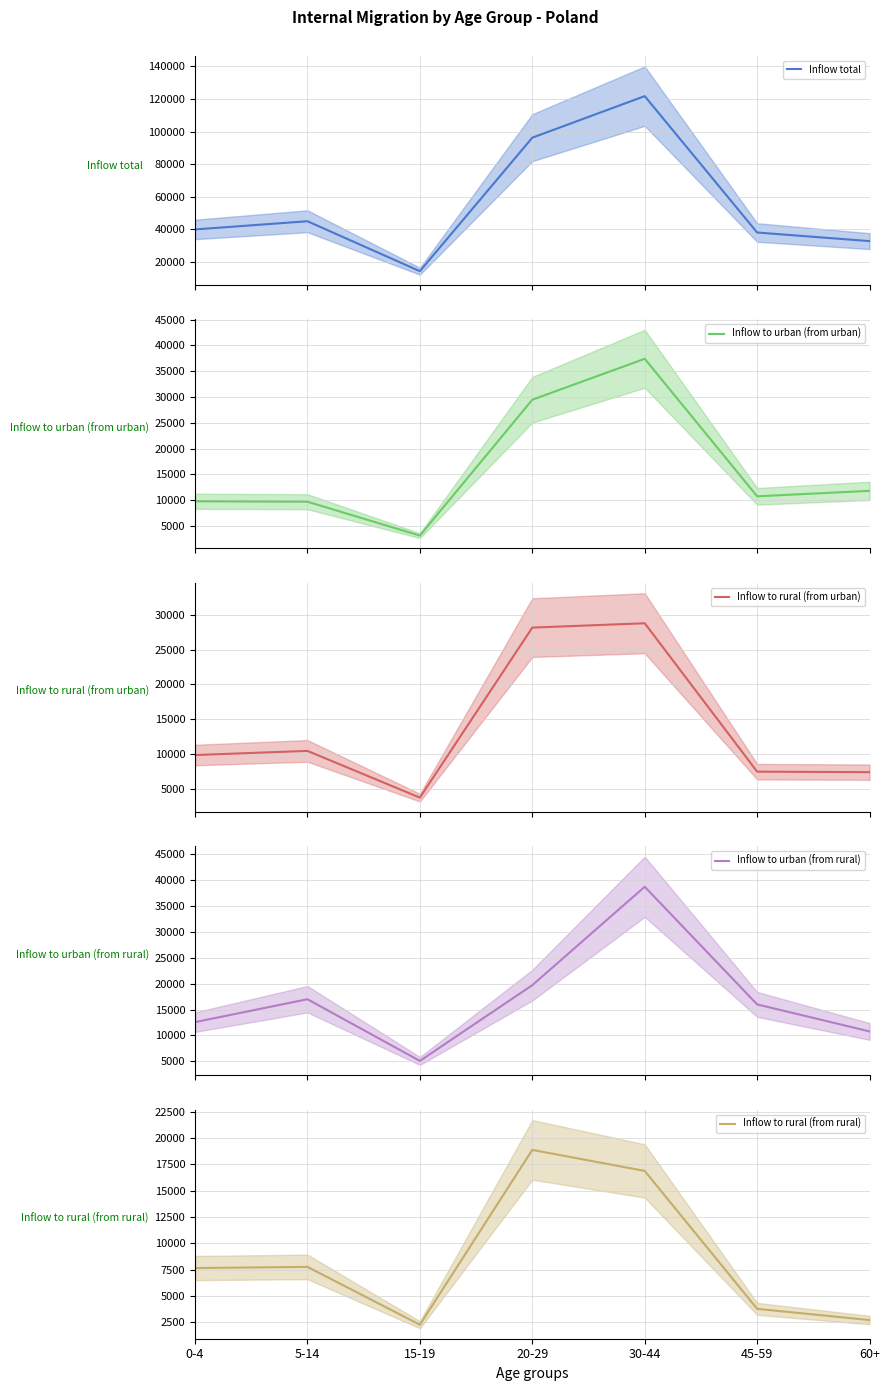

What is the difference between the highest and lowest values at 60+?

29961